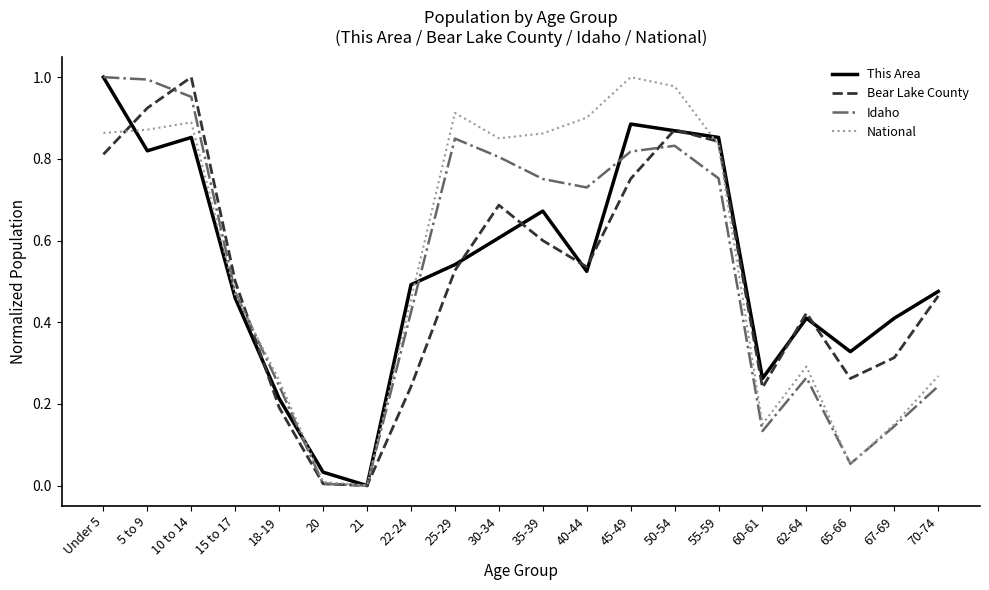

What position from the right is 55-59?

6